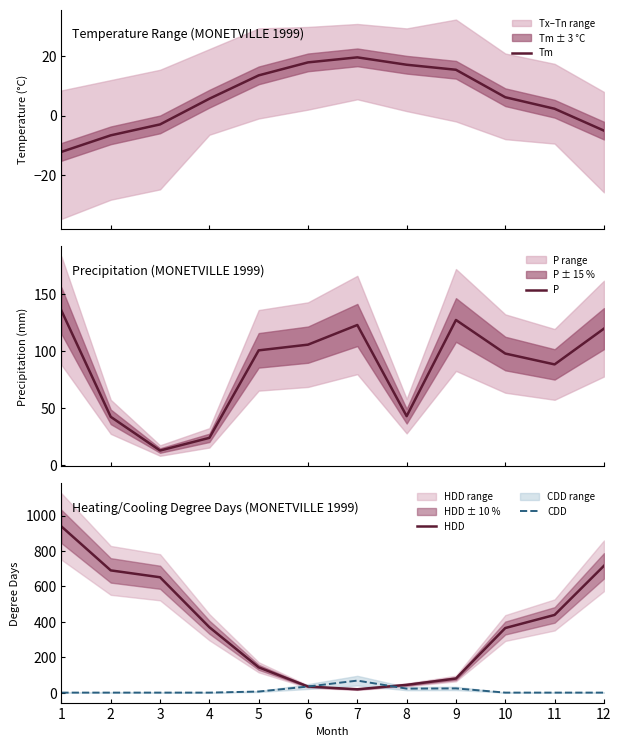

What is the total value across all series at 11?

529.5